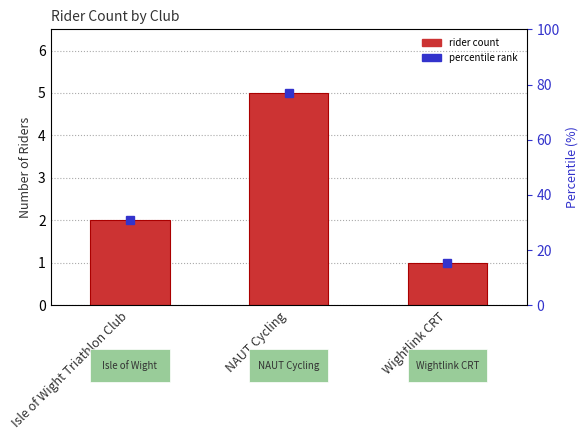

What is the value of the 3rd bar from the left?

1